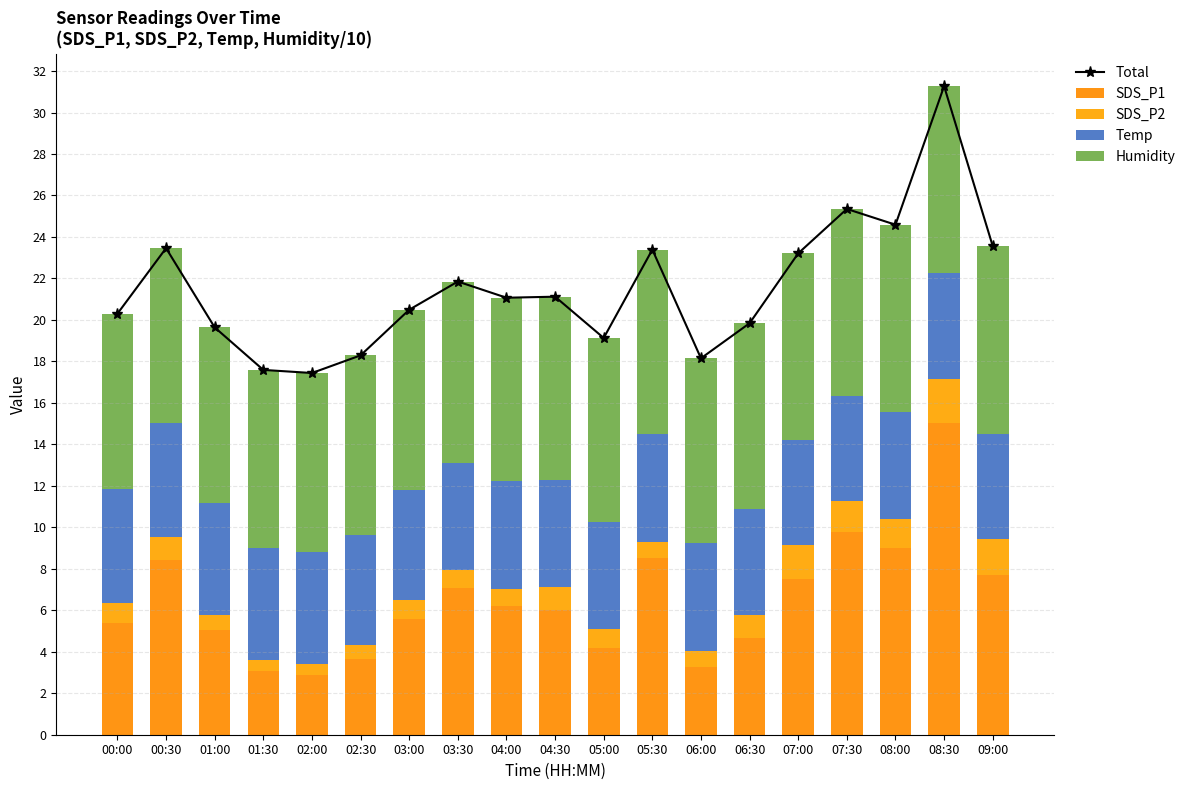

Reading right to left, what are all the values shown in this chart?

Total: 23.6	31.3	24.6	25.4	23.2	19.8	18.1	23.4	19.1	21.1	21.1	21.9	20.5	18.3	17.4	17.6	19.6	23.5	20.3
SDS_P1: 7.7	15.0	9.0	9.8	7.5	4.7	3.3	8.5	4.2	6.0	6.2	7.1	5.6	3.6	2.9	3.0	5.0	8.4	5.4
SDS_P2: 1.7	2.1	1.4	1.5	1.6	1.1	0.8	0.8	0.9	1.1	0.8	0.8	0.9	0.7	0.5	0.6	0.7	1.1	1.0
Temp: 5.1	5.1	5.2	5.1	5.1	5.1	5.2	5.2	5.2	5.2	5.2	5.2	5.3	5.3	5.4	5.4	5.4	5.5	5.5
Humidity: 9.0	9.0	9.0	9.0	9.0	9.0	8.9	8.9	8.8	8.8	8.8	8.7	8.7	8.7	8.6	8.6	8.5	8.4	8.5